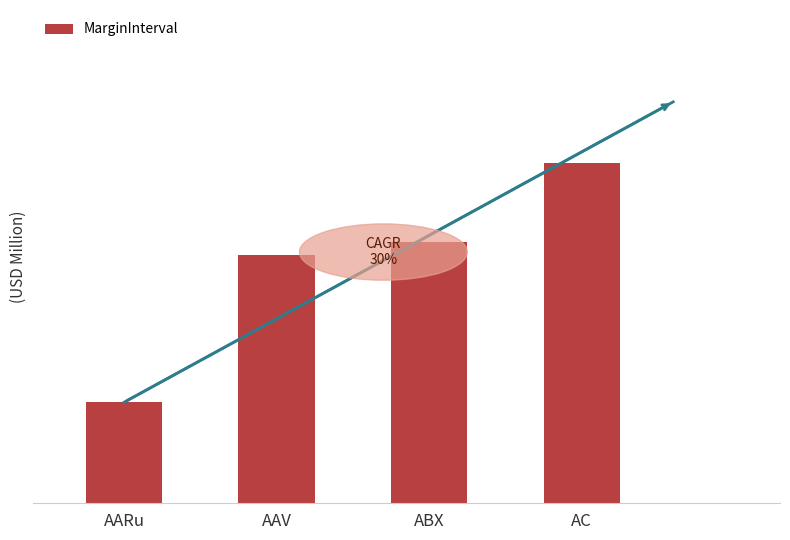

What is the difference between the second highest and second lowest values?

0.4